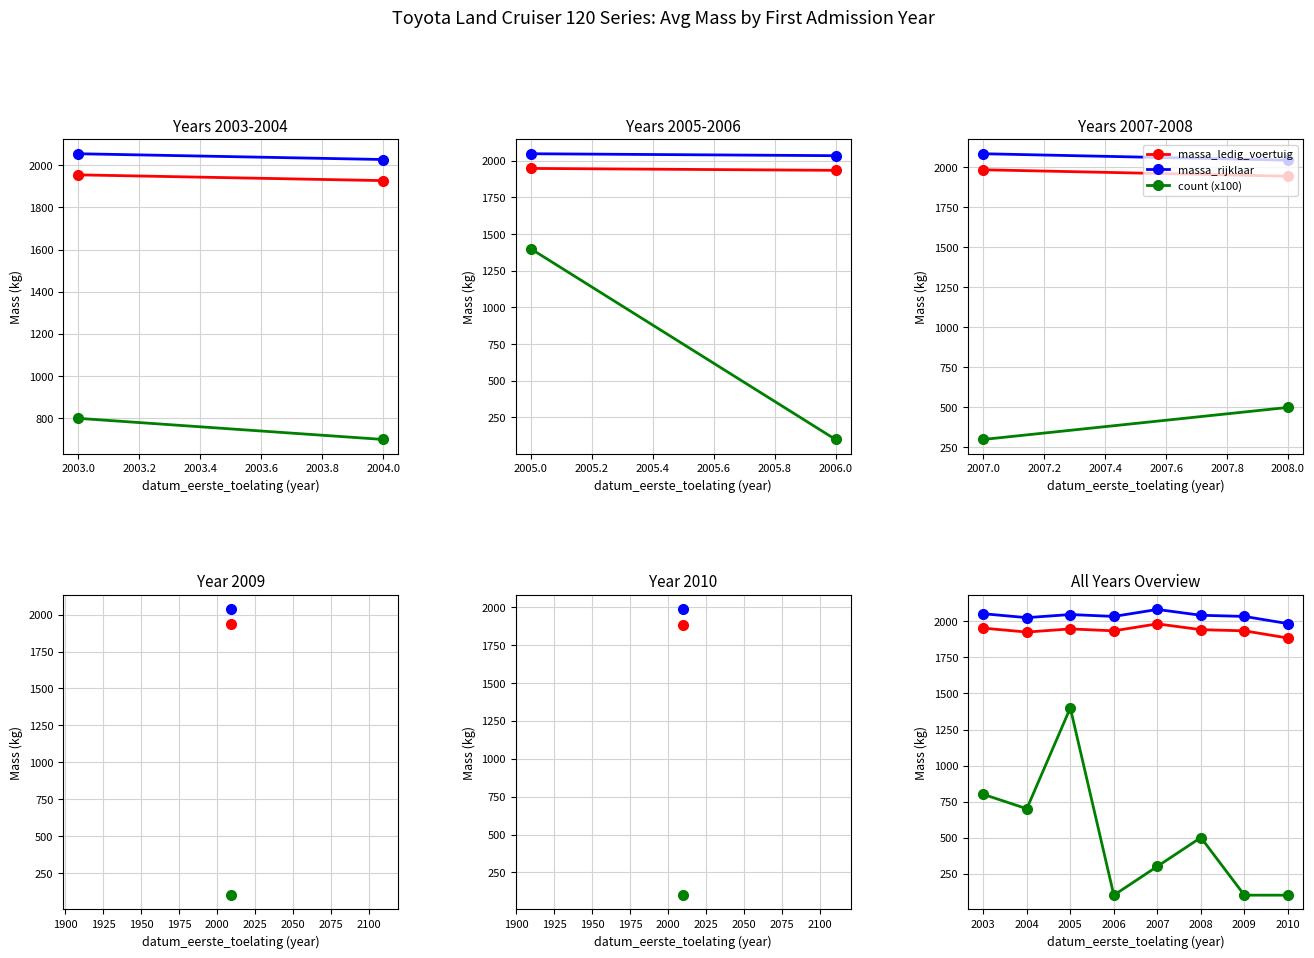

At which category is the sum across all series the highest?

2005